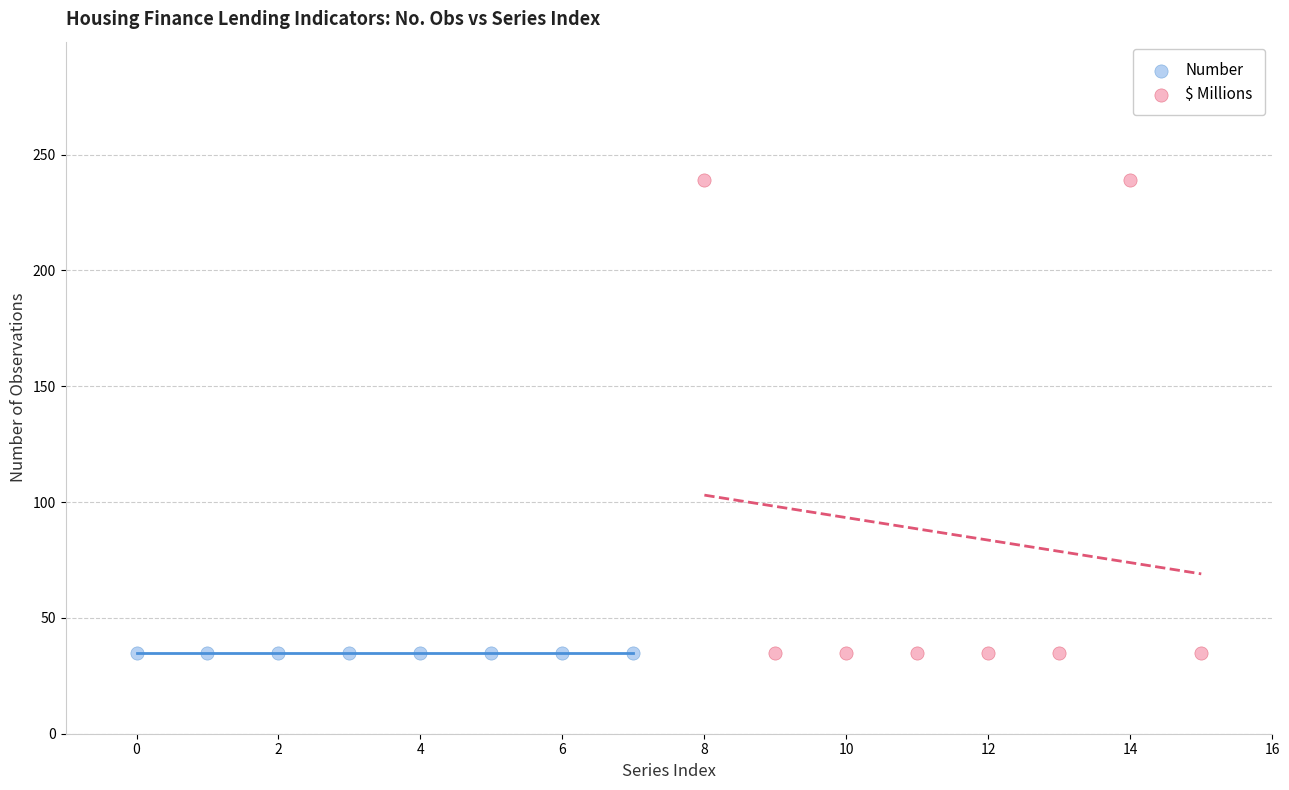

Which series reaches the maximum Y coordinate?

$ Millions